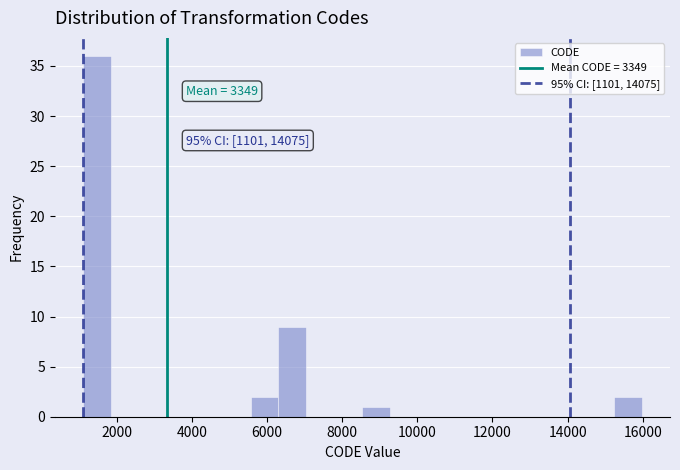

Around what value on the x-axis is the tallest bar? Give the approximate position of its centre, as read against the axis.

1400